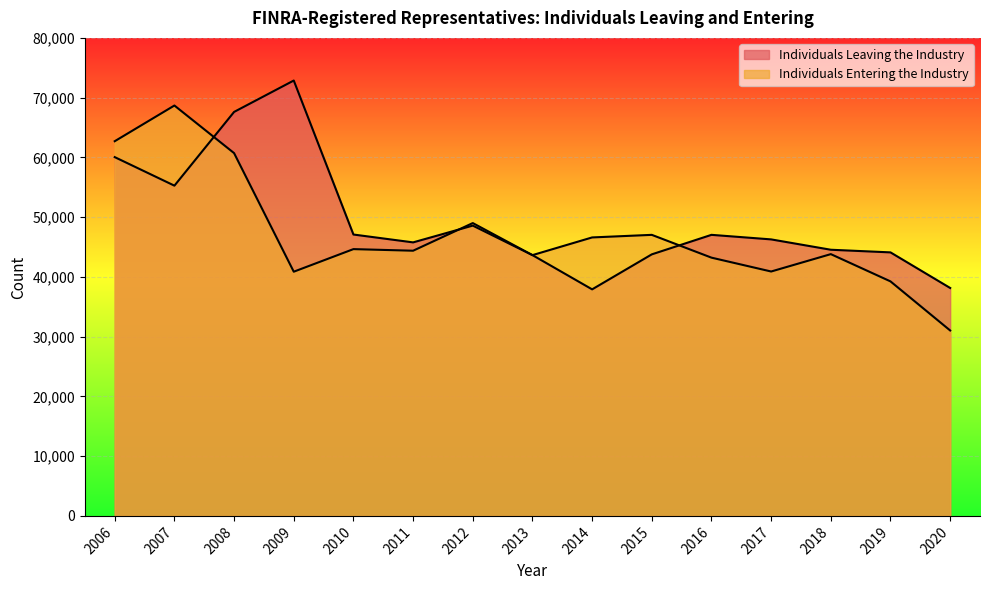

Rank the series at 2020 from lowest to highest value.

Individuals Entering the Industry, Individuals Leaving the Industry